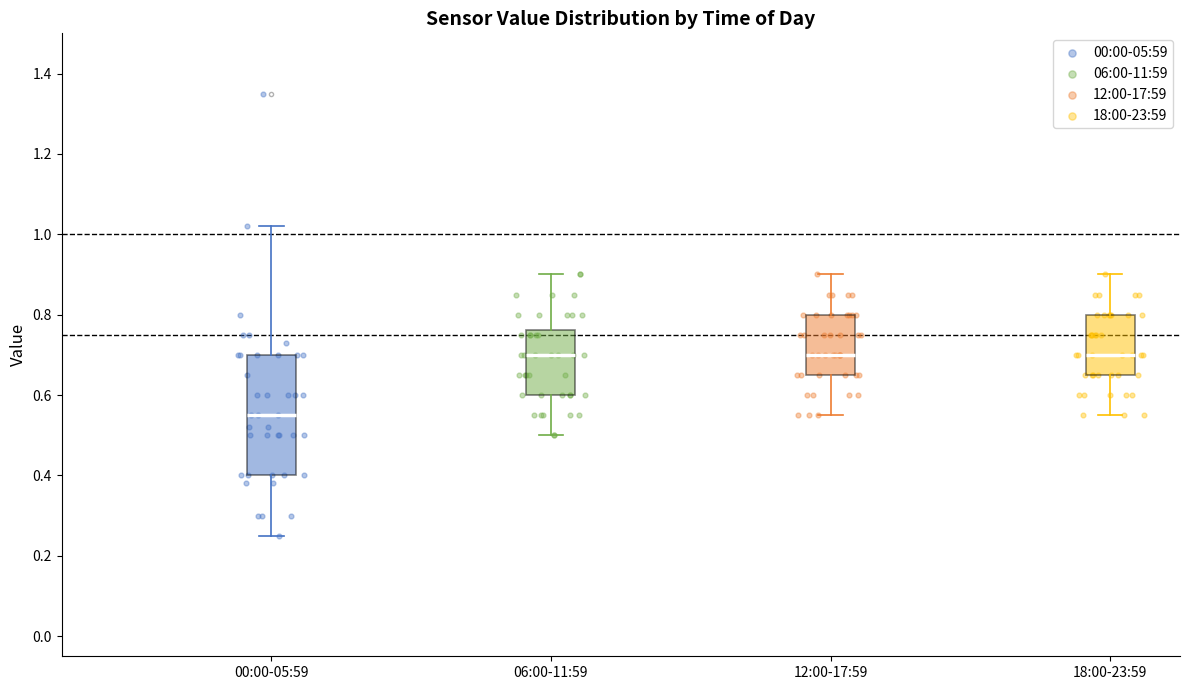

Which box's median line is the lowest?

00:00-05:59